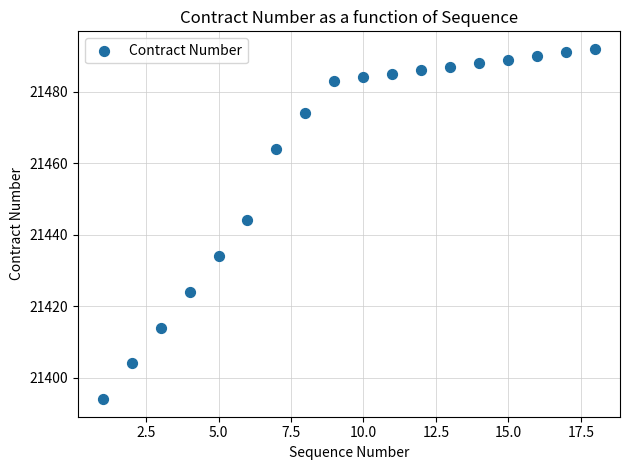

What is the range of X values (max minus min)?

17